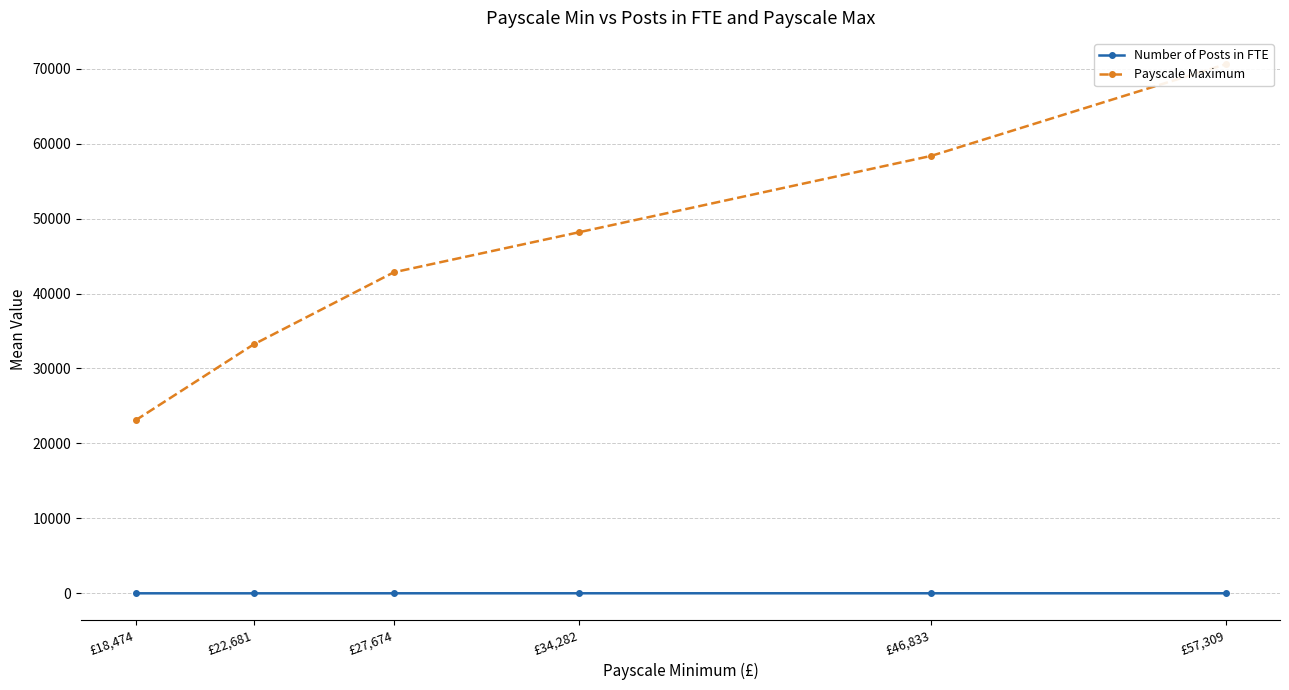

Is the value of Payscale Maximum at £57,309 greater than the value of Number of Posts in FTE at £57,309?

Yes